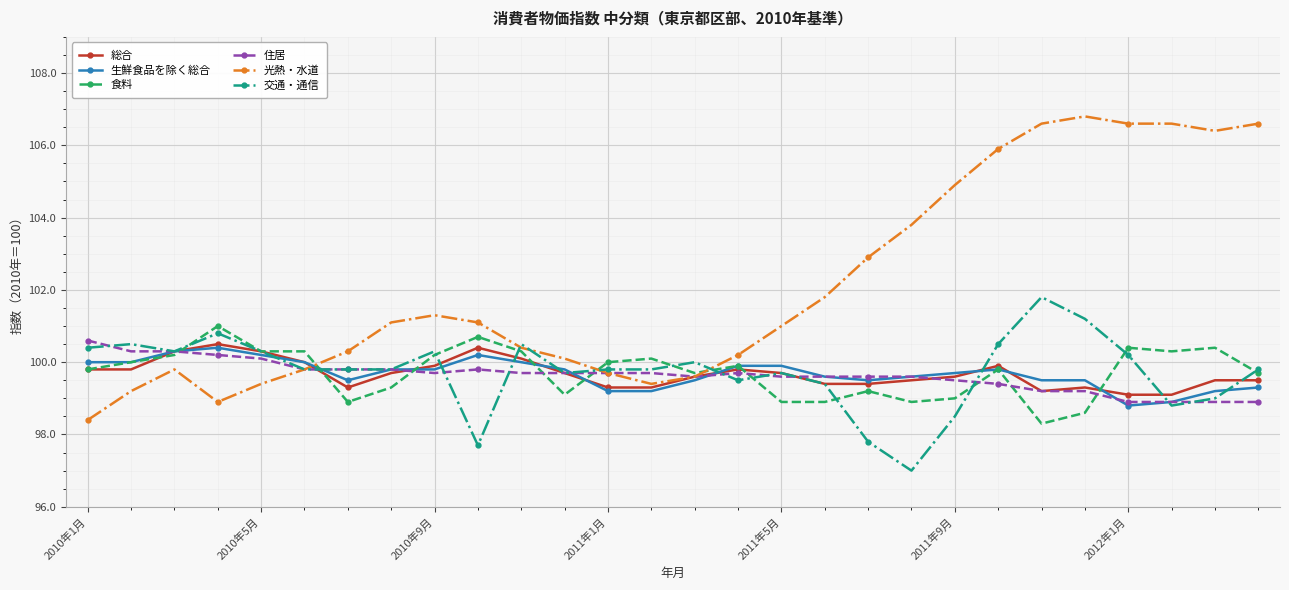

Which series has the largest total across all categories?

光熱・水道